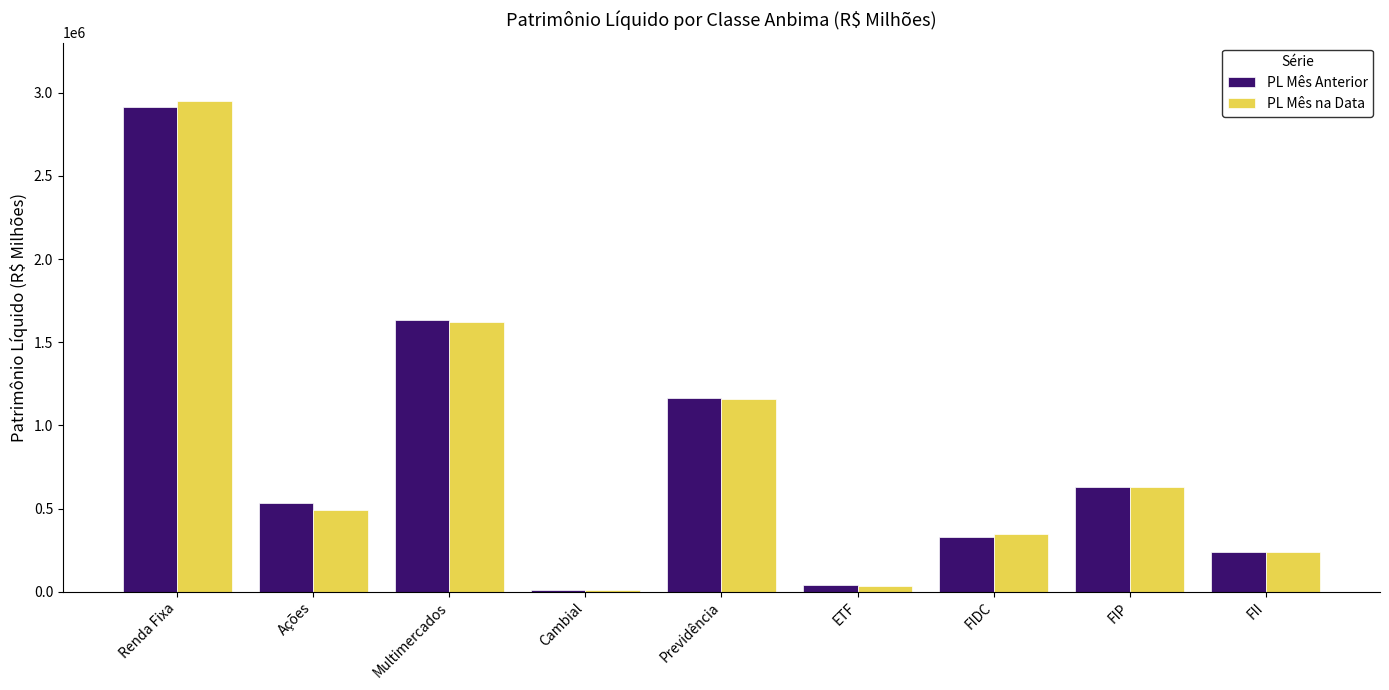

Is it true that PL Mês Anterior equals 1708761.5 at Previdência?

False